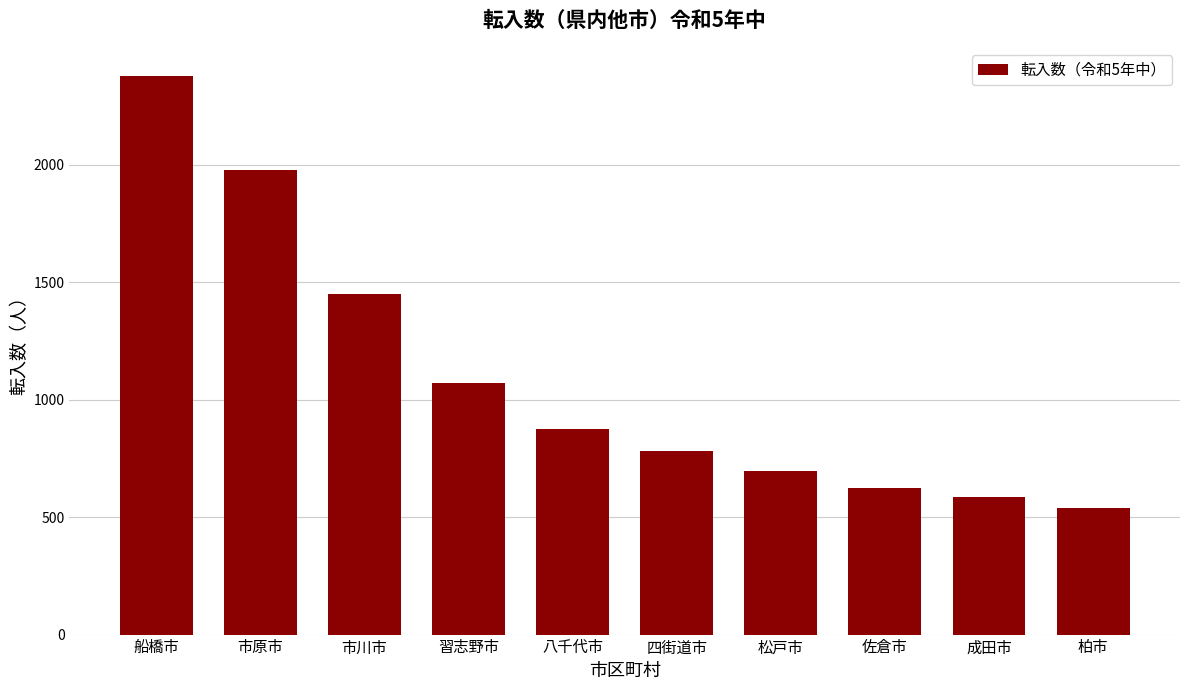

What position from the left is 松戸市?

7